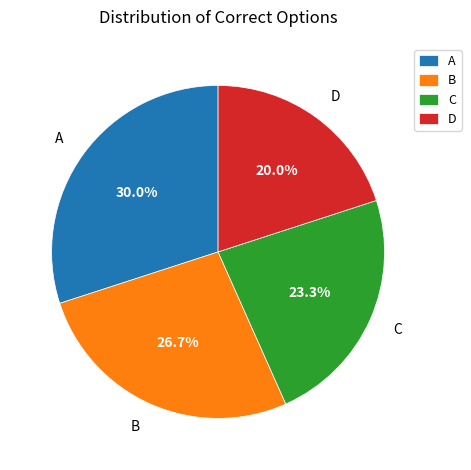

The B slice represents 17% of the pie. True or false?

False